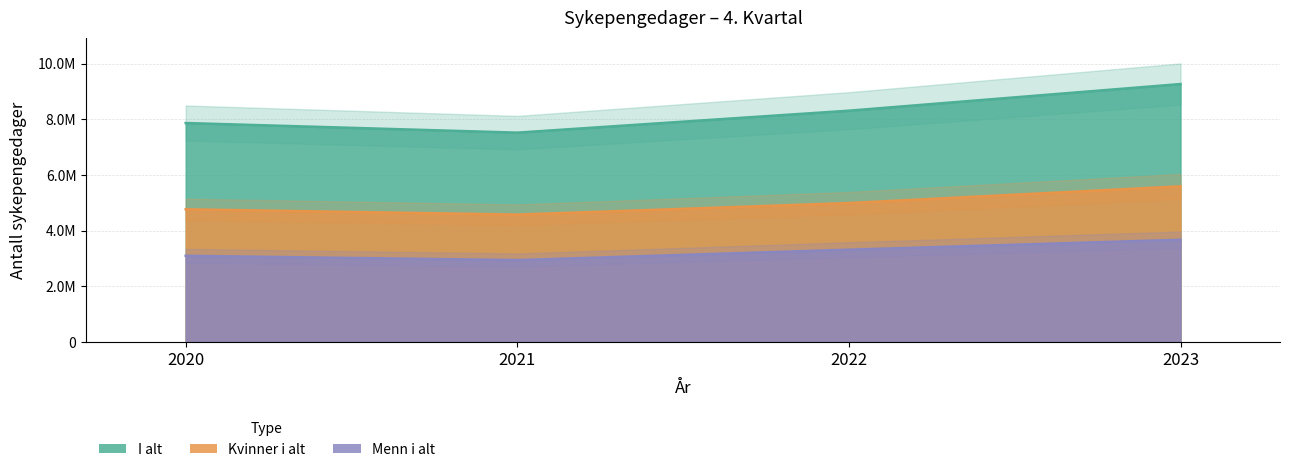

The I alt series shows 7866373 at 2020. True or false?

True